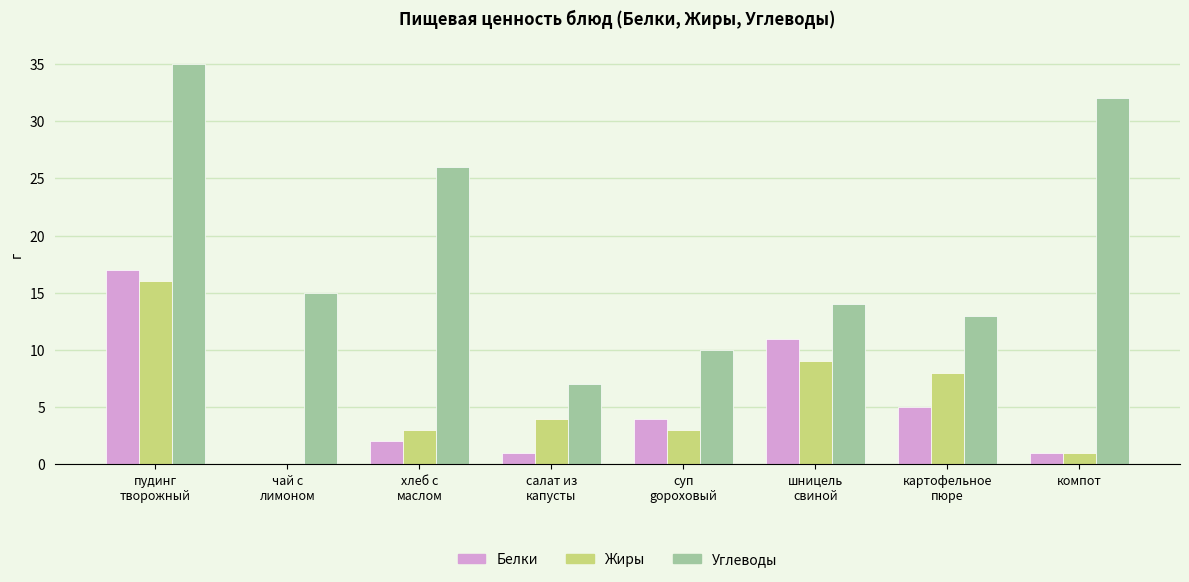

The Жиры series shows 13 at шницель
свиной. True or false?

False